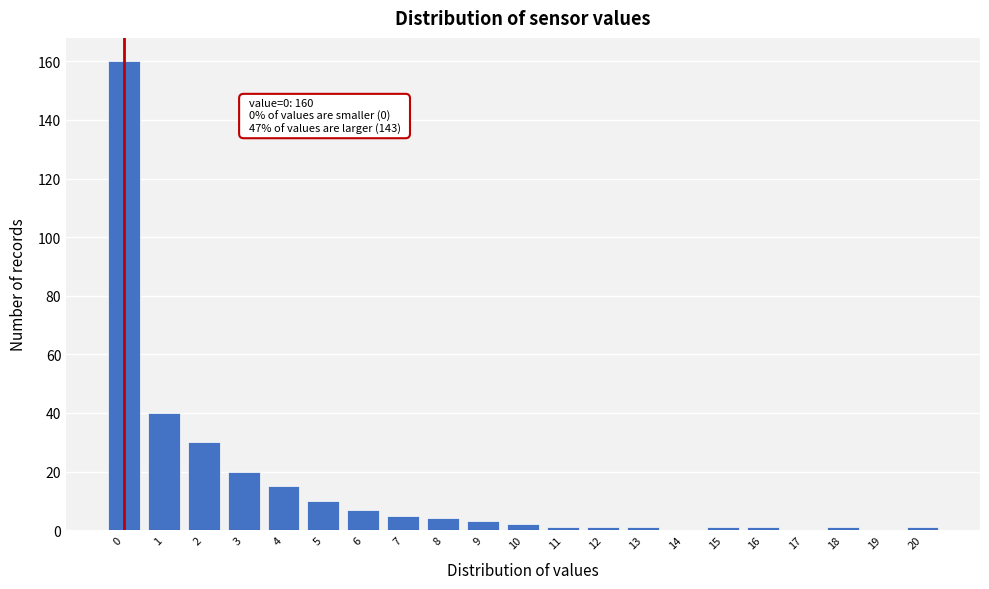

Reading left to right, extract all data points from this chart.

0=160	1=40	2=30	3=20	4=15	5=10	6=7	7=5	8=4	9=3	10=2	11=1	12=1	13=1	14=0	15=1	16=1	17=0	18=1	19=0	20=1